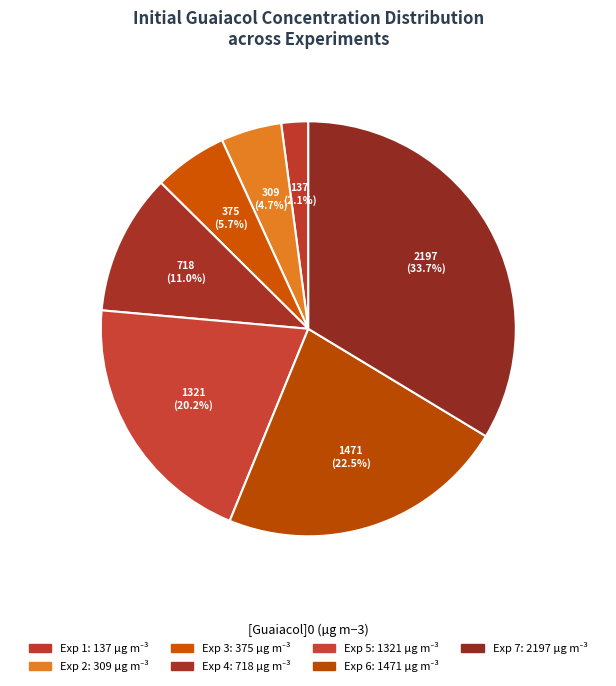

Does any single category account for the majority?

No